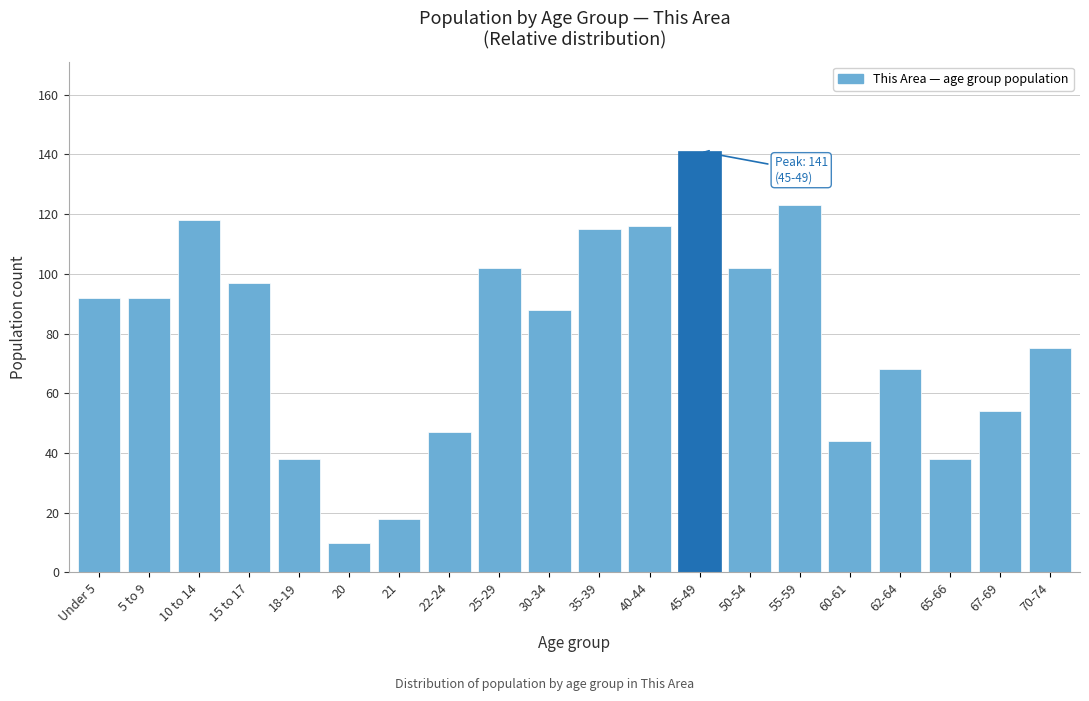

Reading left to right, what are all the values shown in this chart?

92	92	118	97	38	10	18	47	102	88	115	116	141	102	123	44	68	38	54	75